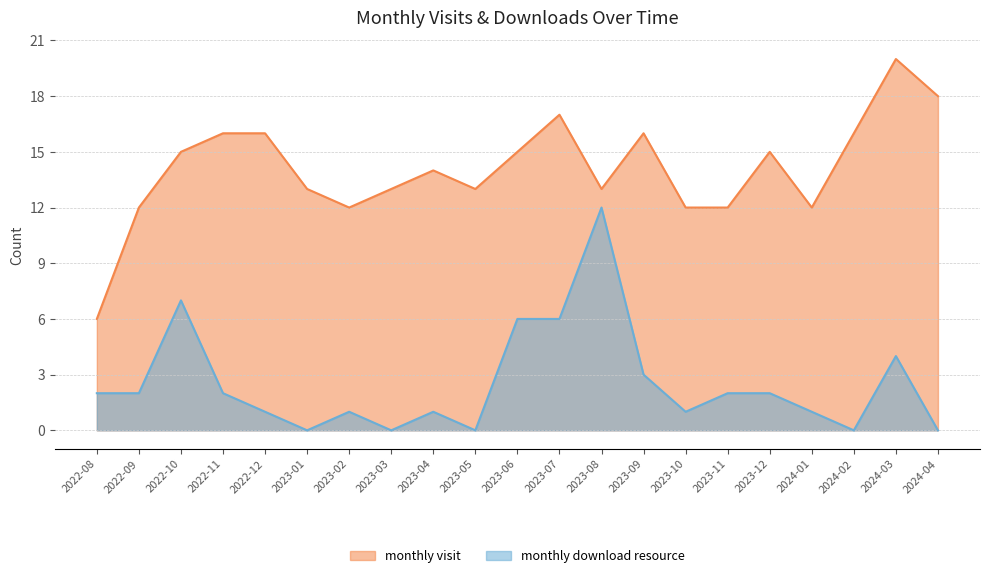

How many data points in monthly_download_resource are above 2?

6